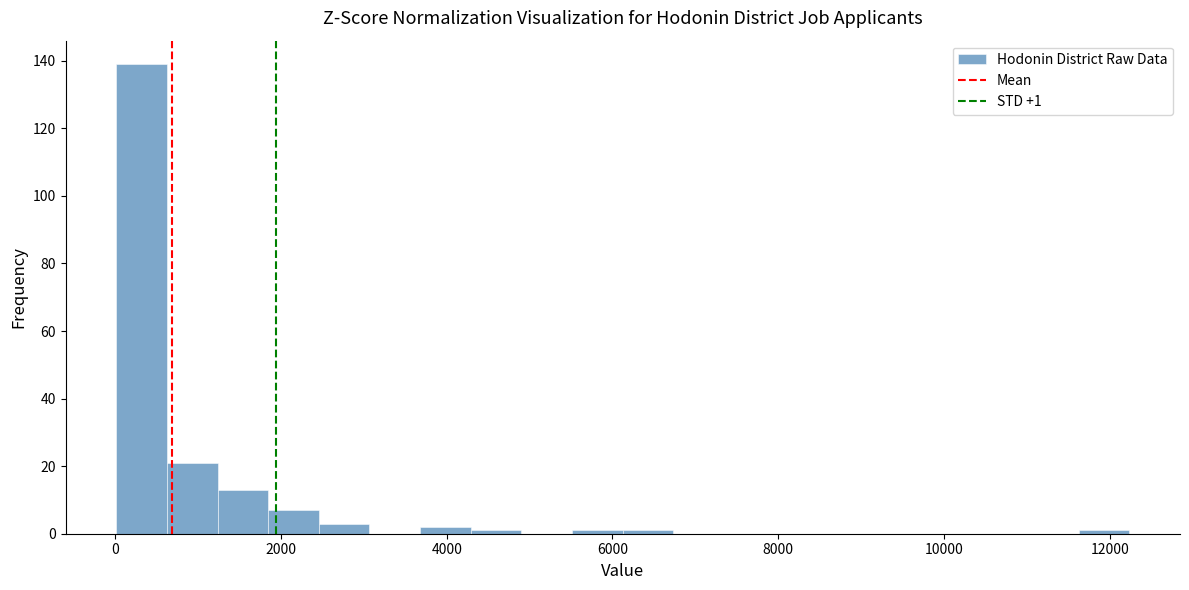

Read against the x-axis, roughly where is the centre of the tallest bar?

400